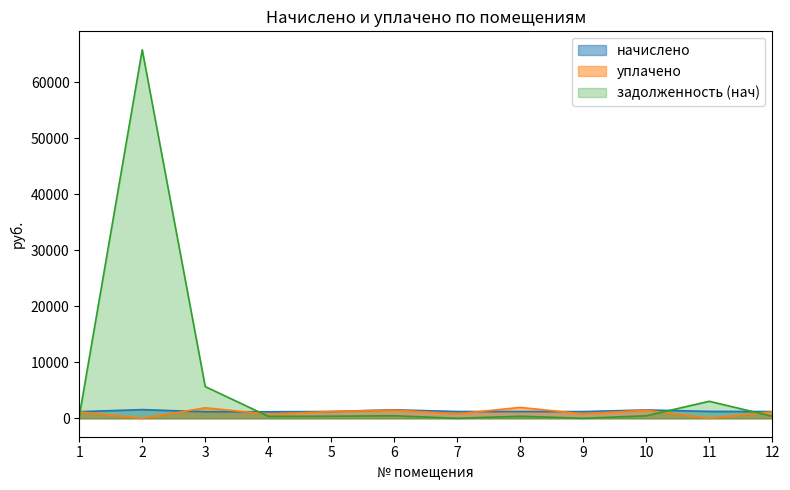

In начислено, how many points are higher than both neighbors (excluding endpoints)?

3